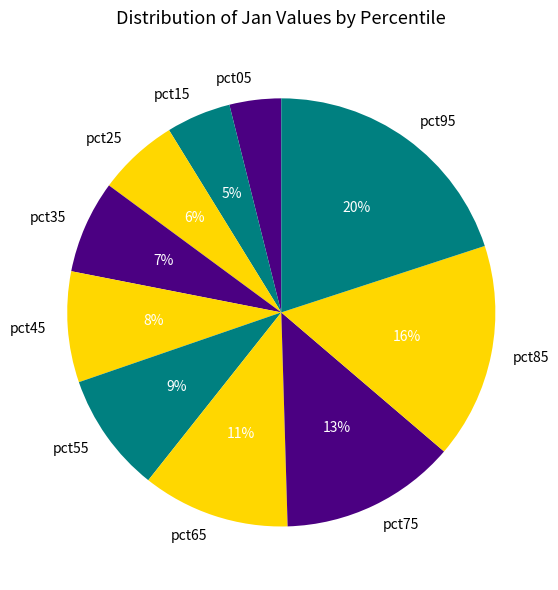

How many slices are in this pie chart?

10